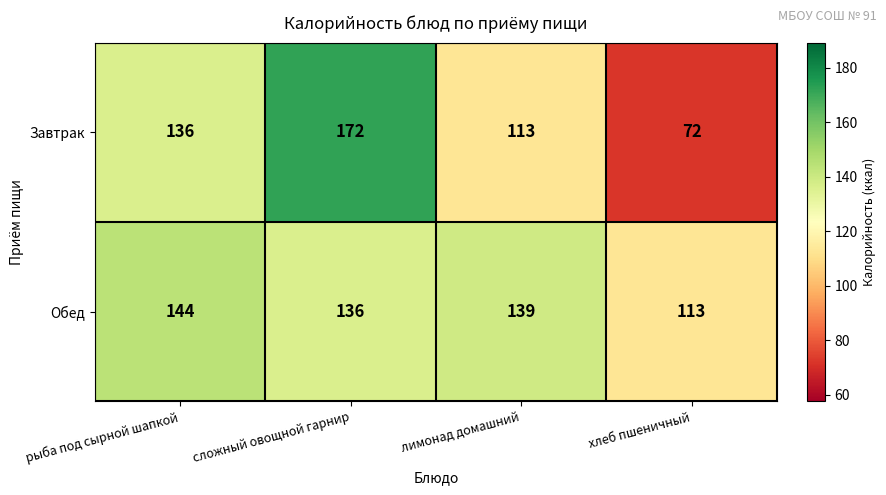

Which series has the largest total across all categories?

Обед